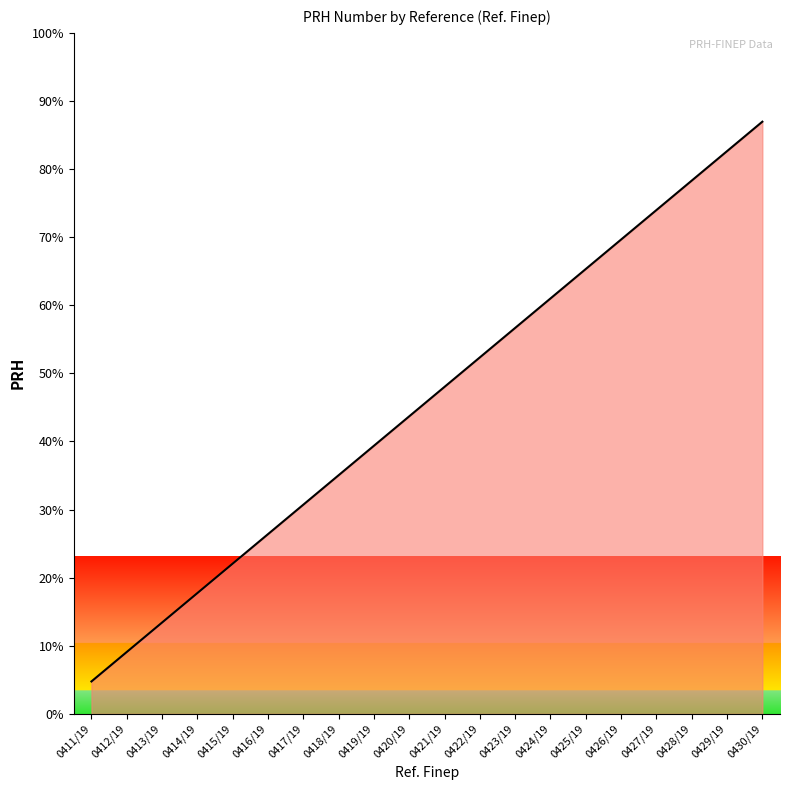

Reading left to right, extract all data points from this chart.

4.8	9.1	13.4	17.7	22.1	26.4	30.7	35.0	39.4	43.7	48.0	52.3	56.7	61.0	65.3	69.7	74.0	78.3	82.6	87.0